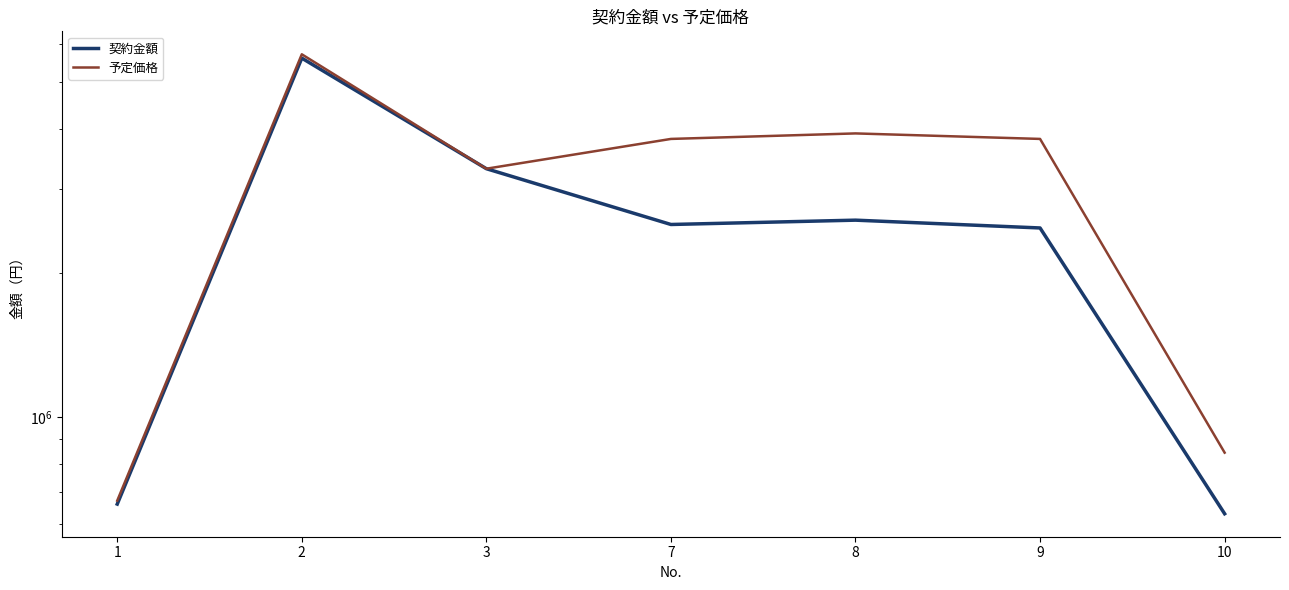

What is the sum of all 契約金額 values?

17786280